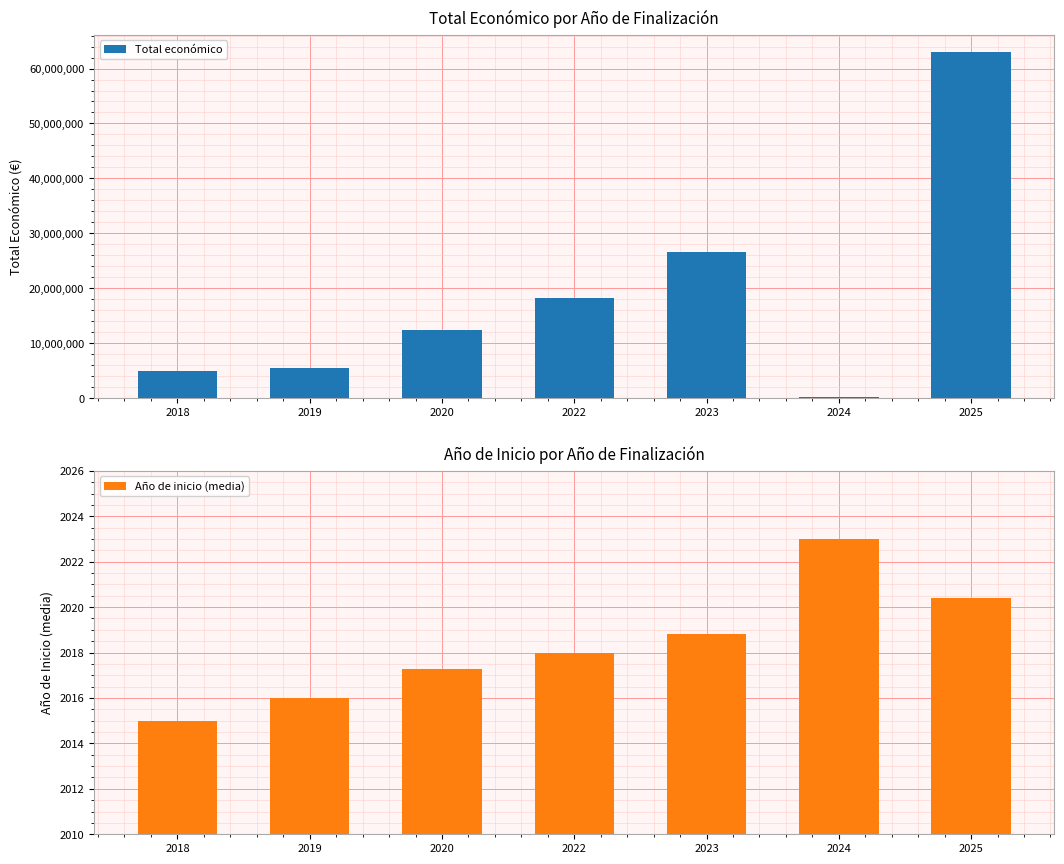

What is the value of the Total económico bar at the 4th from the left?

18257343.0